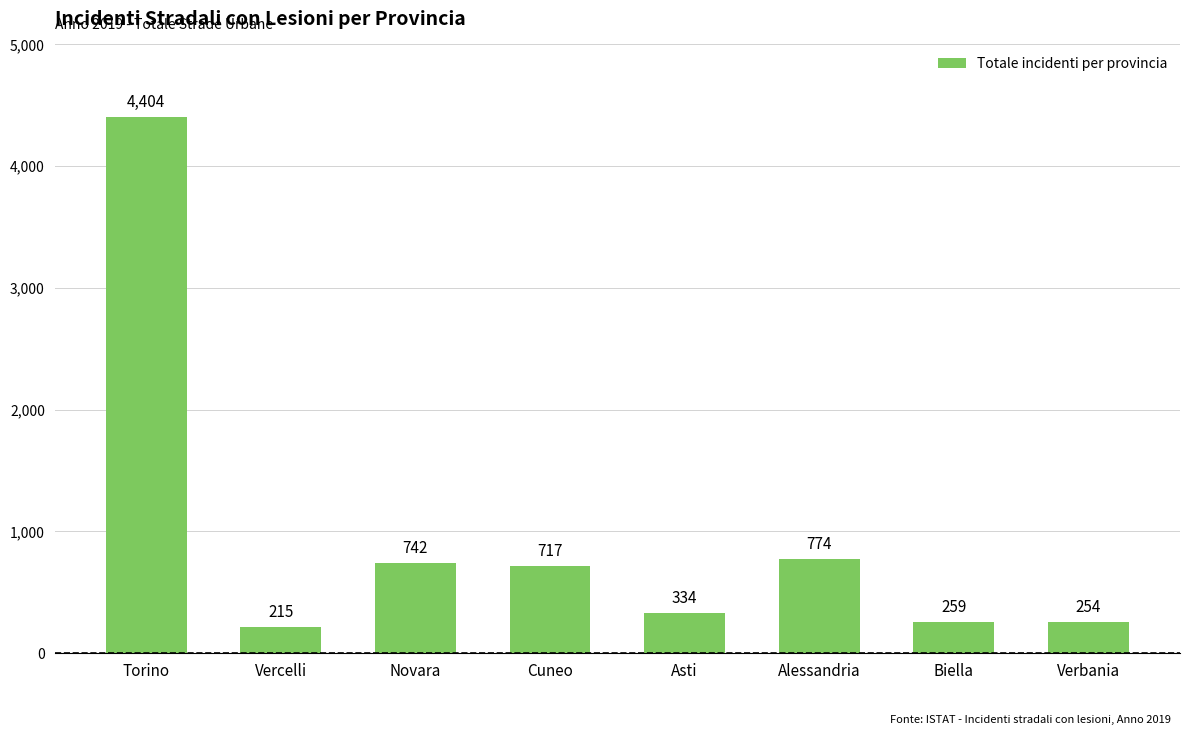

Rank the categories by value from highest to lowest.

Torino, Alessandria, Novara, Cuneo, Asti, Biella, Verbania, Vercelli